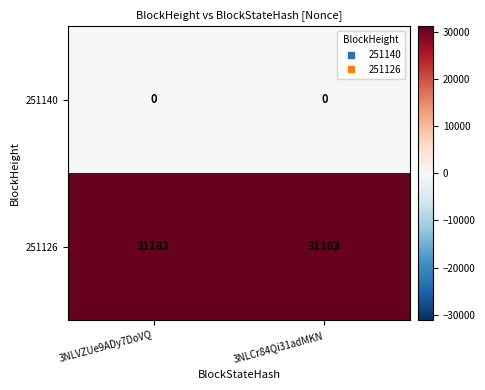

Is it true that 251140 equals 0 at 3NLCr84Qi31adMKN?

True